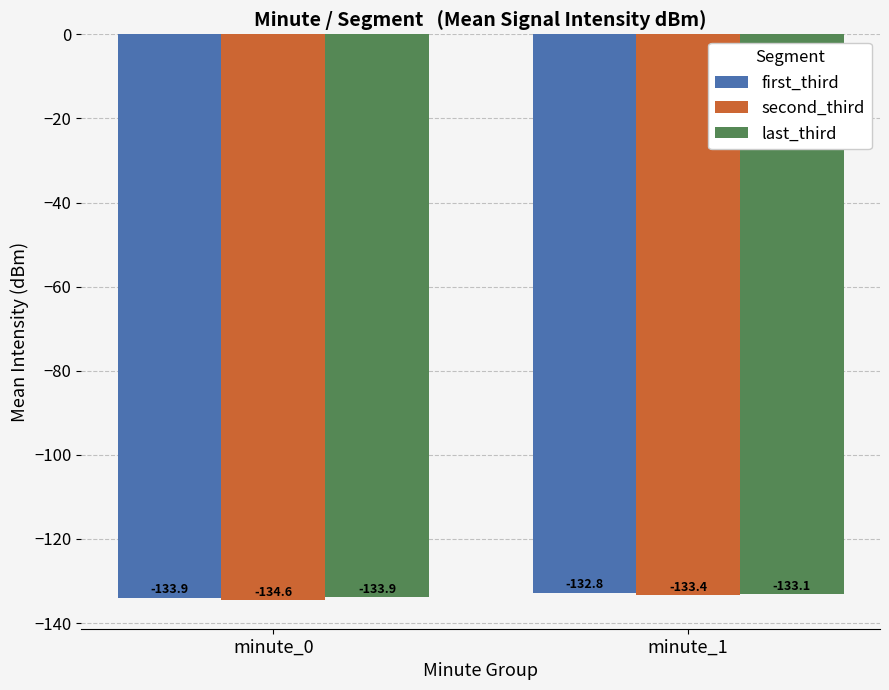

List the series in order of their peak value, highest first.

first_third, last_third, second_third